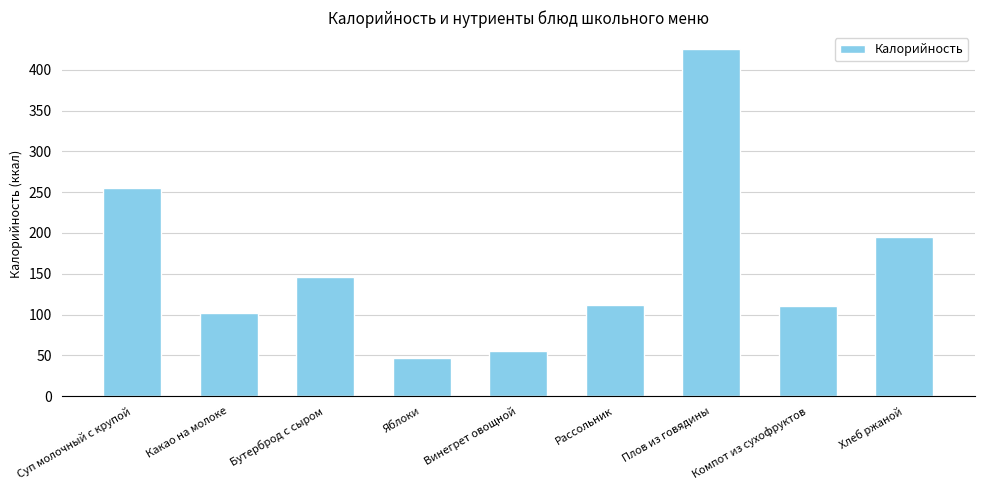

What is the difference between the maximum and minimum values?

378